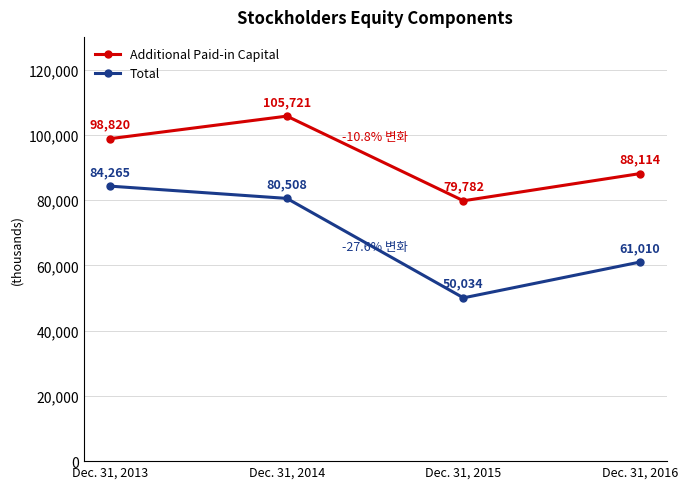

Reading left to right, transcribe all the data shown in this chart.

Additional Paid-in Capital: 98820	105721	79782	88114
Total: 84265	80508	50034	61010